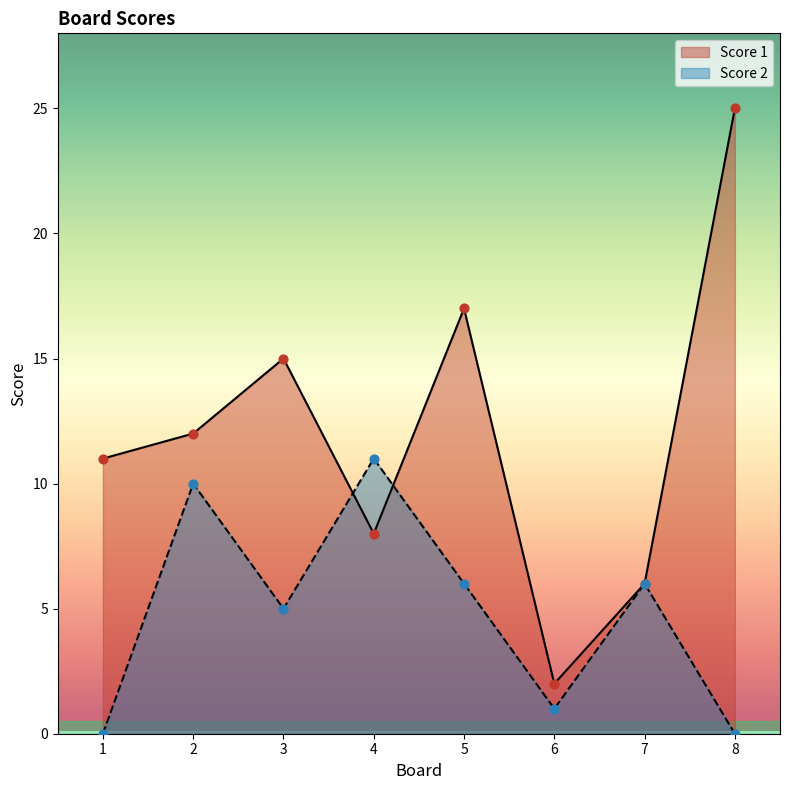

Which series has the largest total across all categories?

Score 1